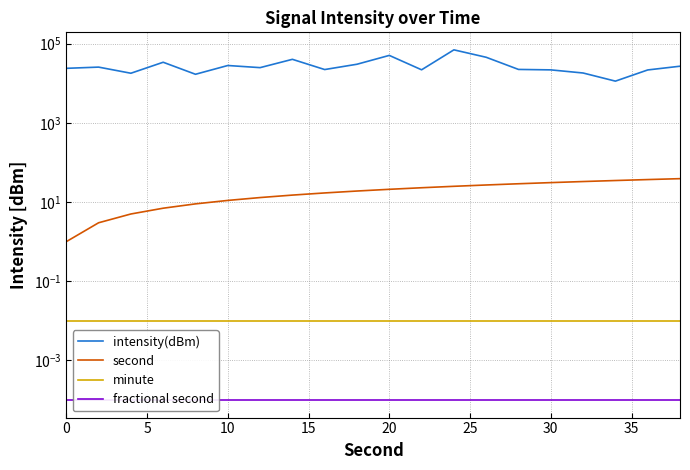

How many values in the intensity(dBm) series are below 24810?

10